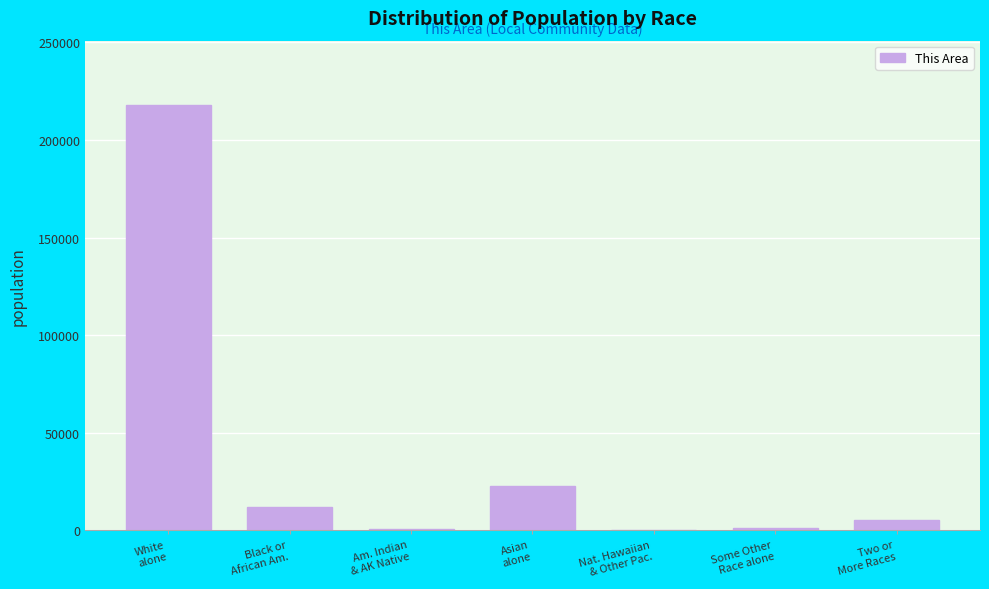

What is the greatest value displayed?

218148